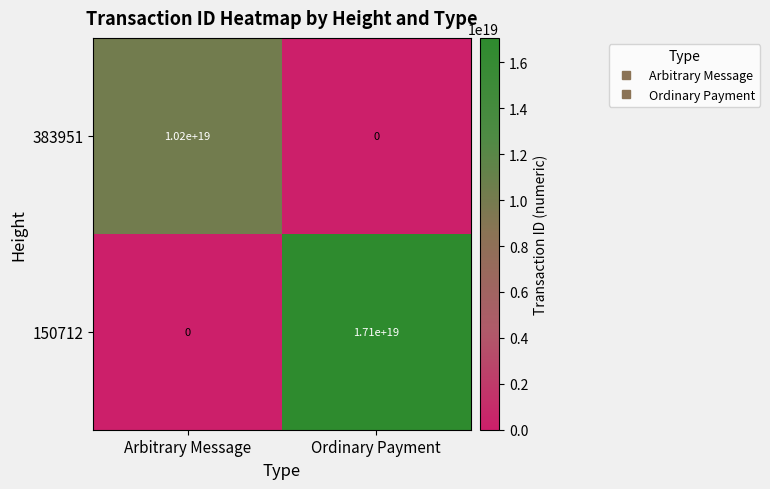

Which series changed the most between Arbitrary Message and Ordinary Payment?

150712